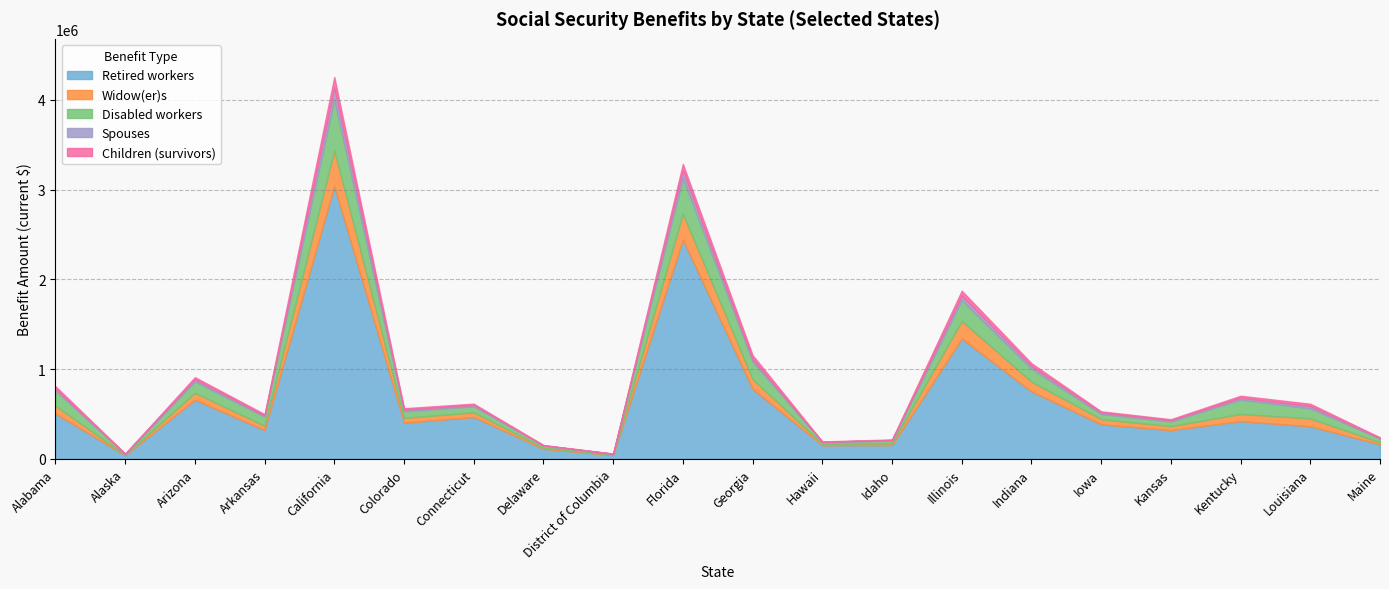

Does the chart display data point markers on the line(s)?

No